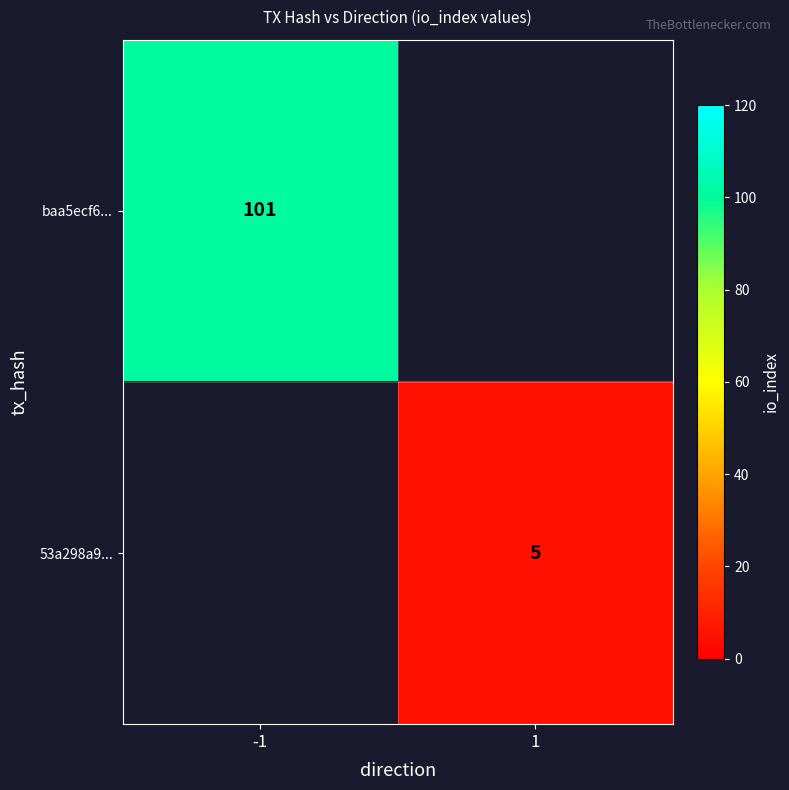

The 53a298a9... series shows 8 at 1. True or false?

False